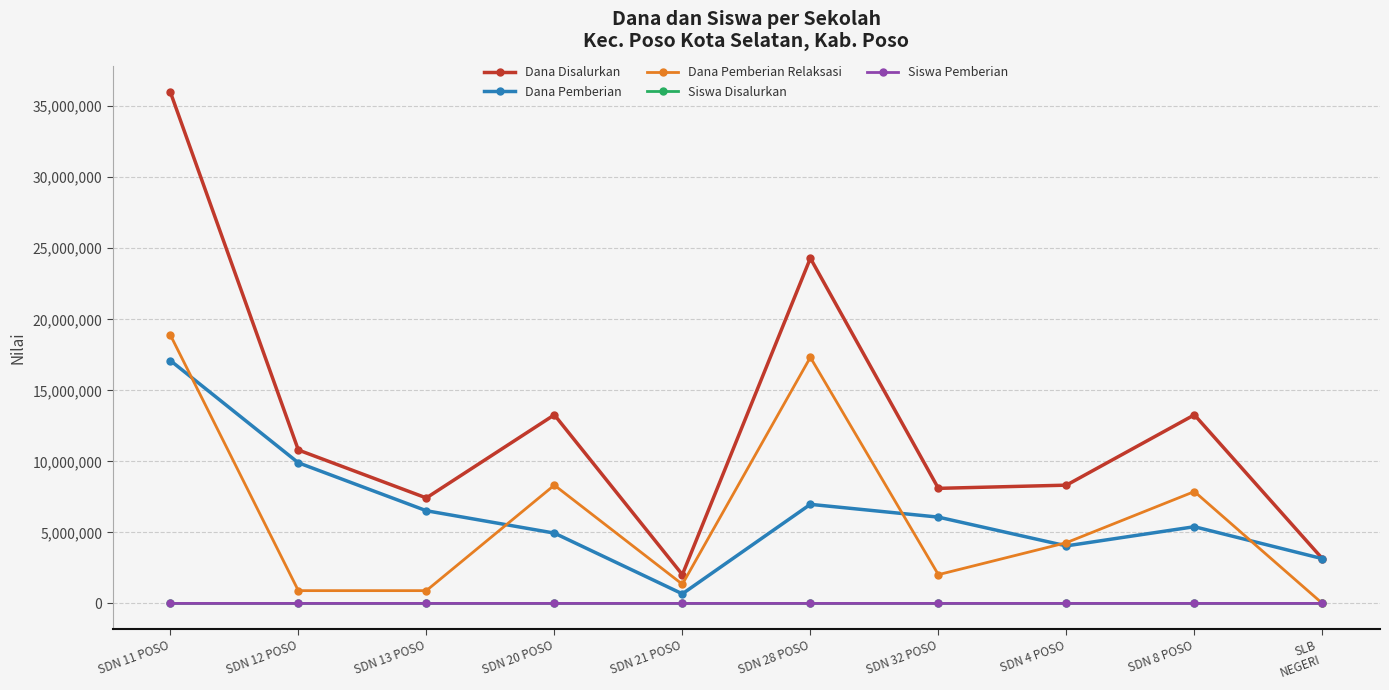

At which category is the sum across all series the highest?

SDN 11 POSO